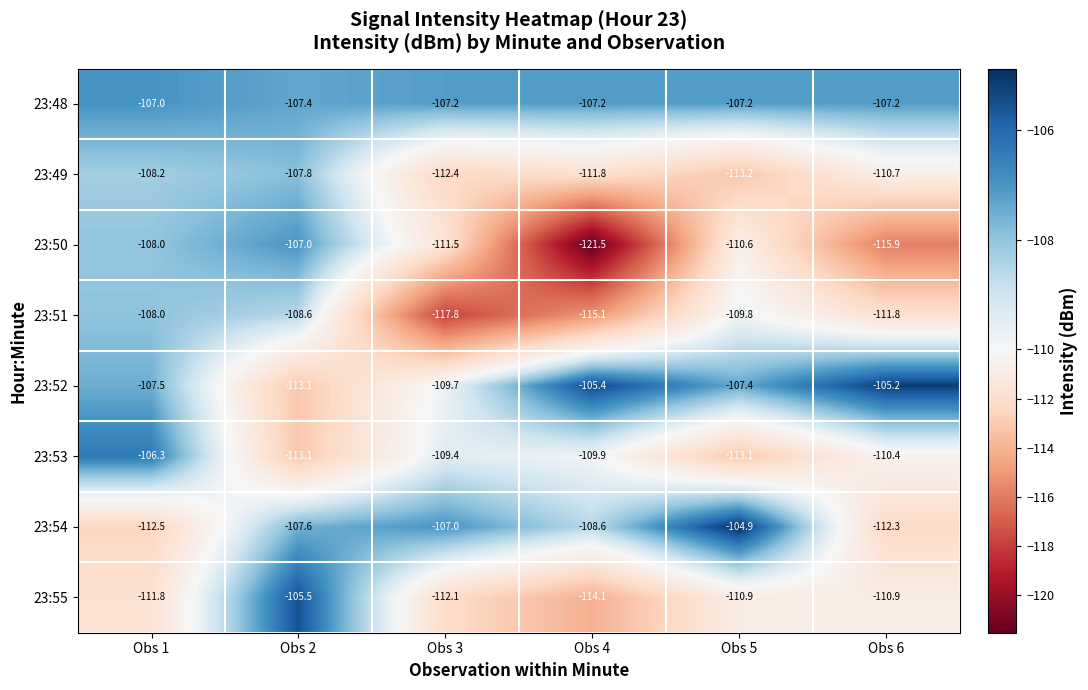

The value of 23:48 at Obs 4 is -44.3. True or false?

False